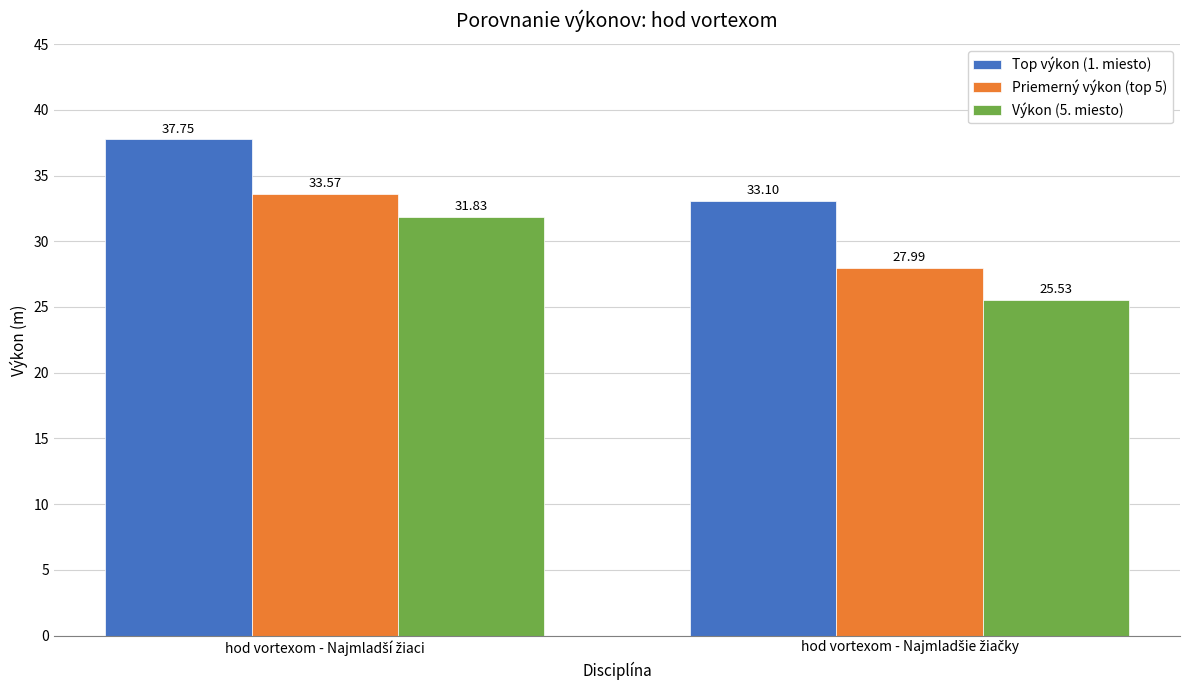

What is the difference between the maximum and minimum values in the Výkon (5. miesto) series?

6.3